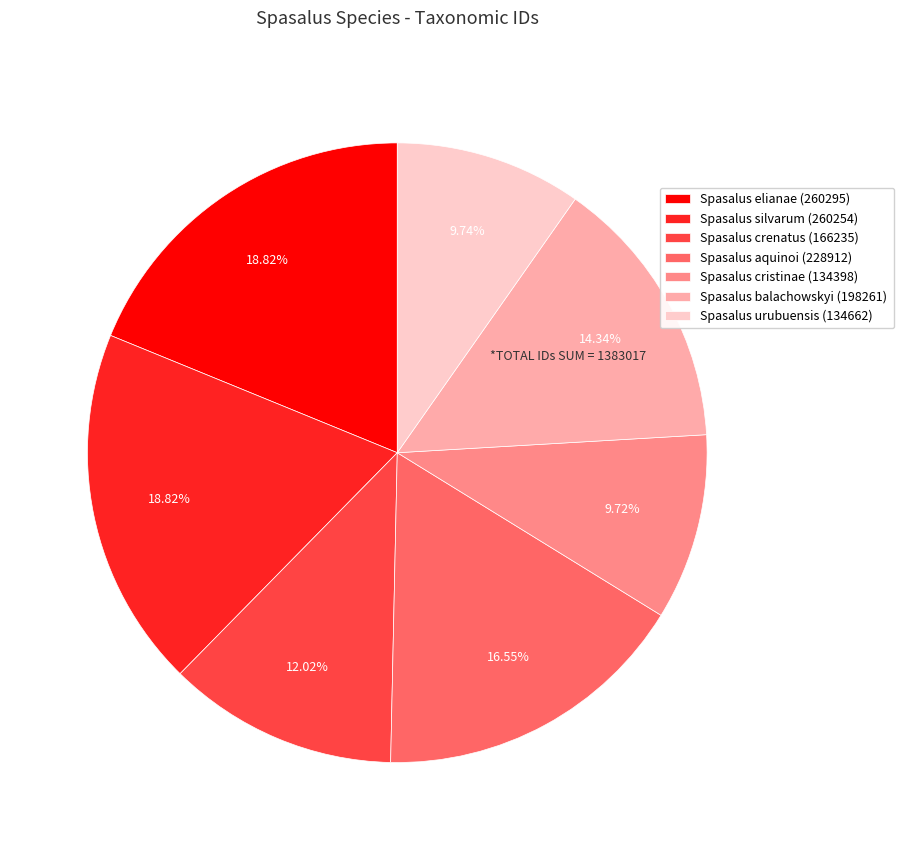

Is it true that Spasalus aquinoi (228912) is 17% of the pie?

True